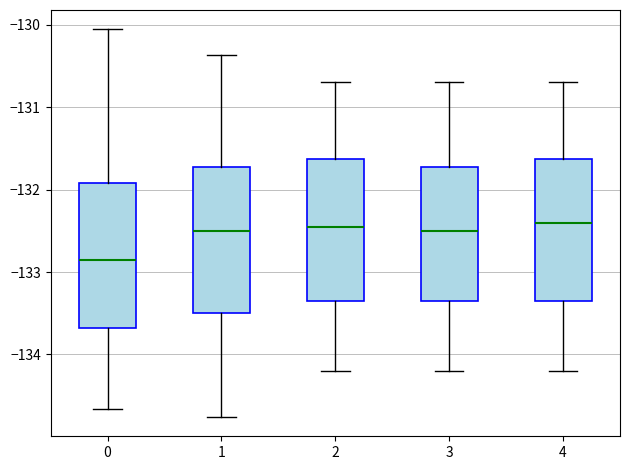

Reading left to right, read every box against the y-axis: the position of its median line, the range the box covers, and the ends of its whiskers. The values are not printed on the chart, so give them approximately, as read against the axis.

0: median -132.9, box -133.7 to -131.9, whiskers -134.7 to -130.1
1: median -132.5, box -133.5 to -131.7, whiskers -134.8 to -130.4
2: median -132.4, box -133.3 to -131.6, whiskers -134.2 to -130.7
3: median -132.5, box -133.3 to -131.7, whiskers -134.2 to -130.7
4: median -132.4, box -133.3 to -131.6, whiskers -134.2 to -130.7